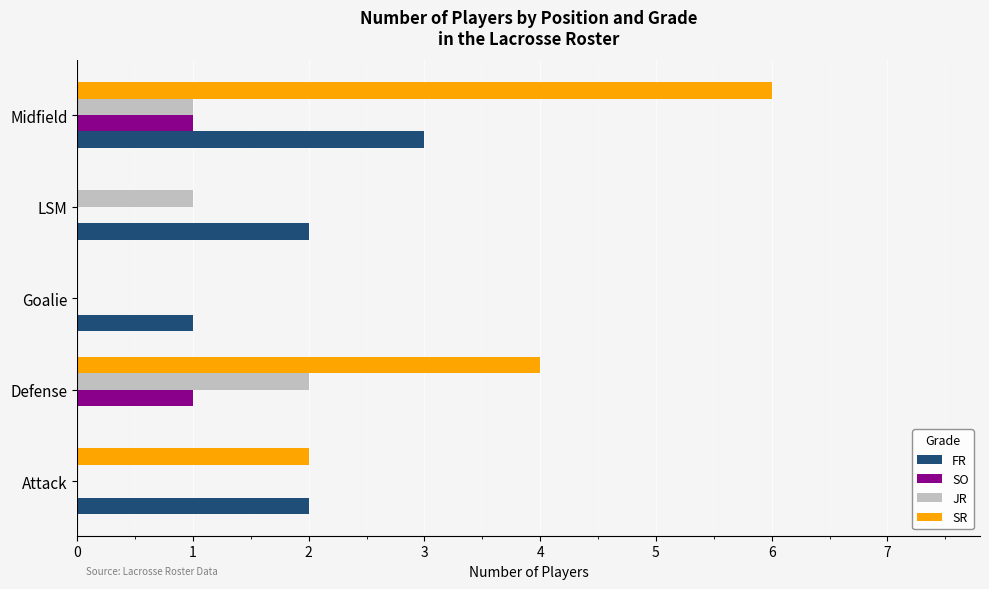

Which series has the largest total across all categories?

SR